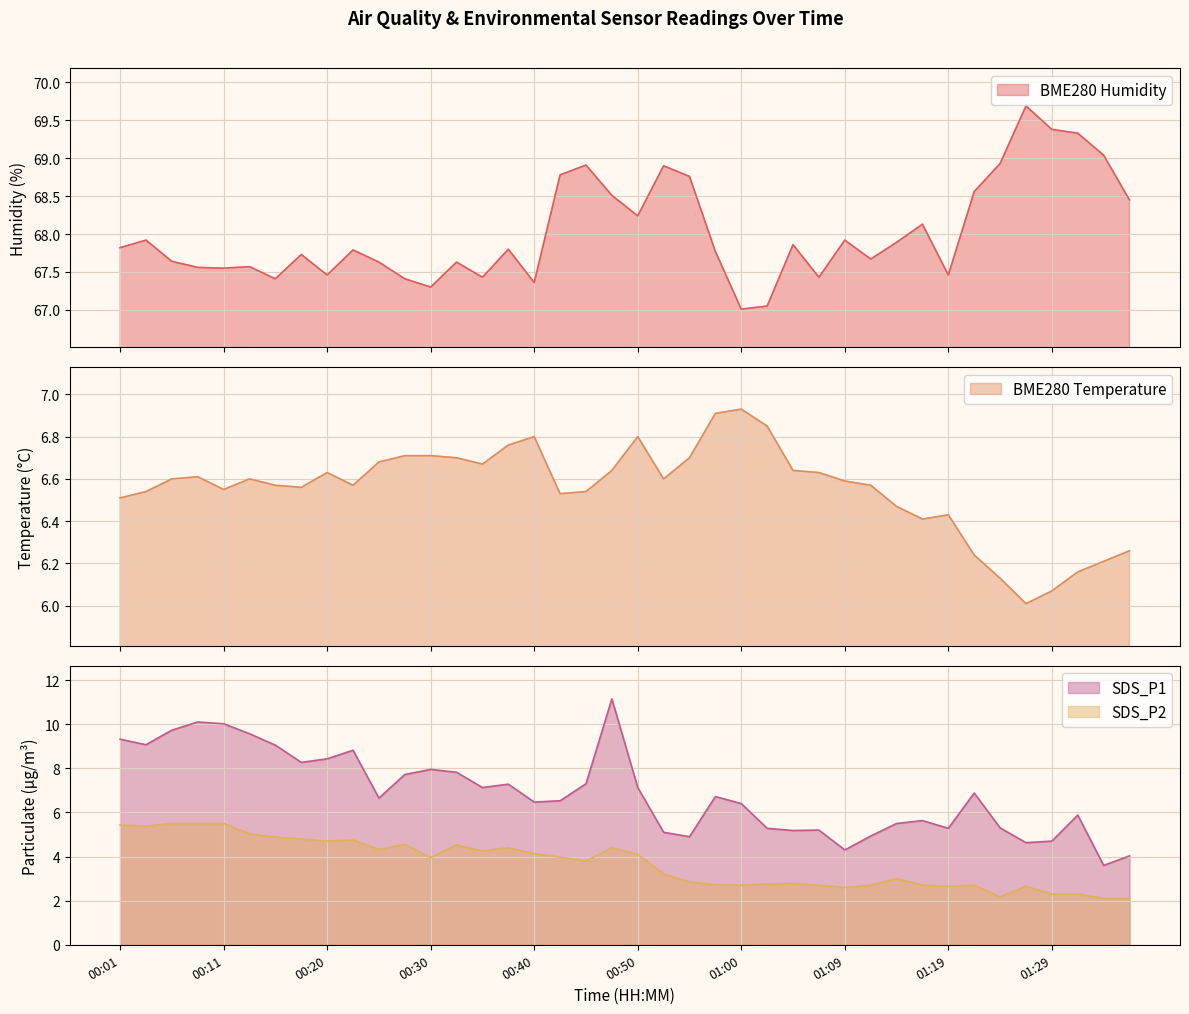

What is the label of the 17th point from the right?

00:57